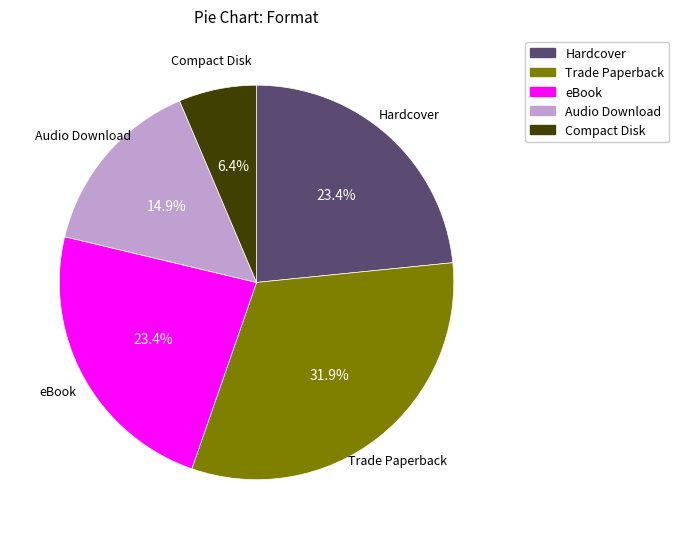

True or false: eBook accounts for 34% of the total.

False